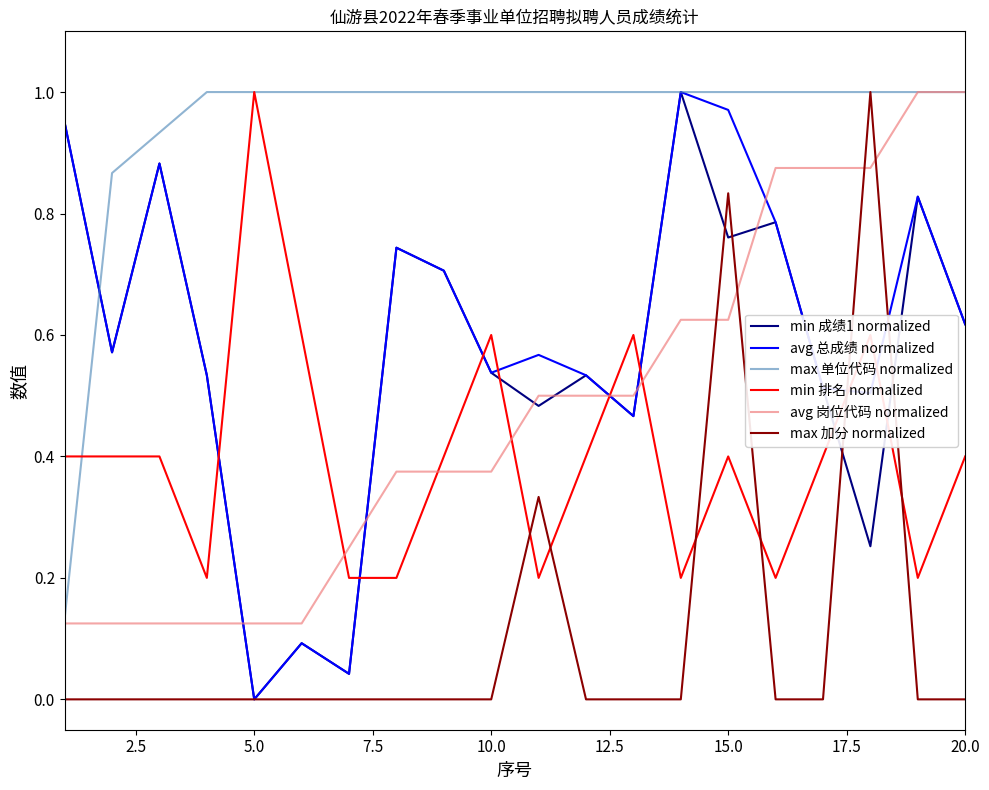

What are all the series names shown in the legend?

min 成绩1 normalized, avg 总成绩 normalized, max 单位代码 normalized, min 排名 normalized, avg 岗位代码 normalized, max 加分 normalized